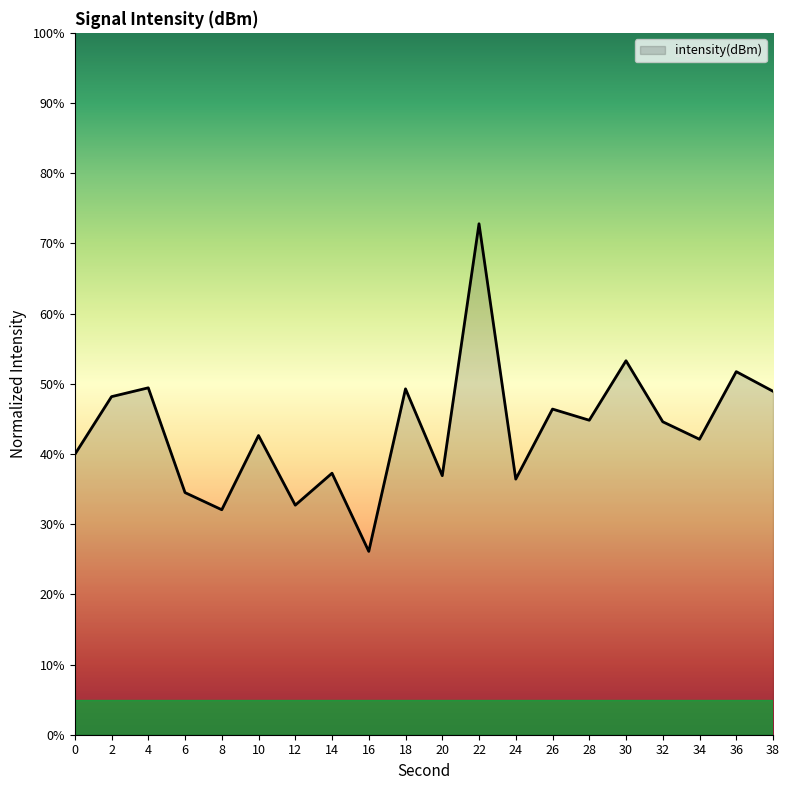

What is the change in value from 14 to 22?

+35.5